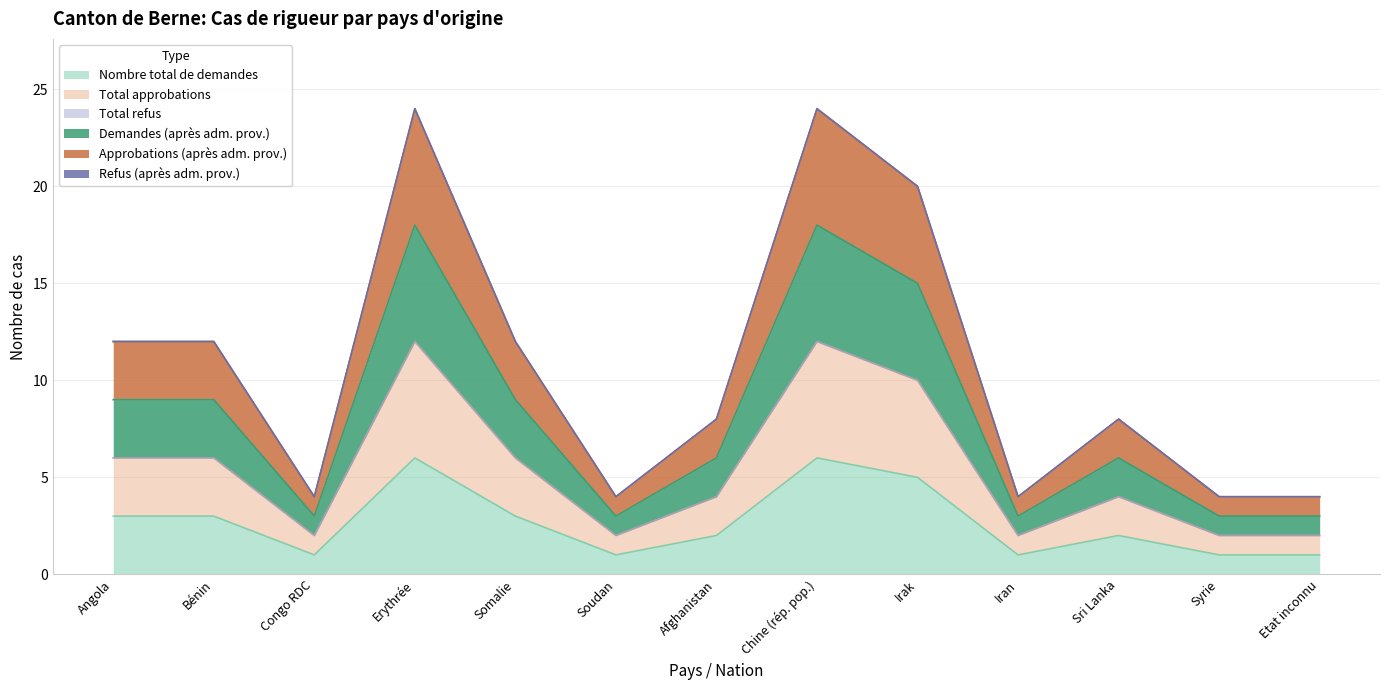

Does the chart display data point markers on the line(s)?

No